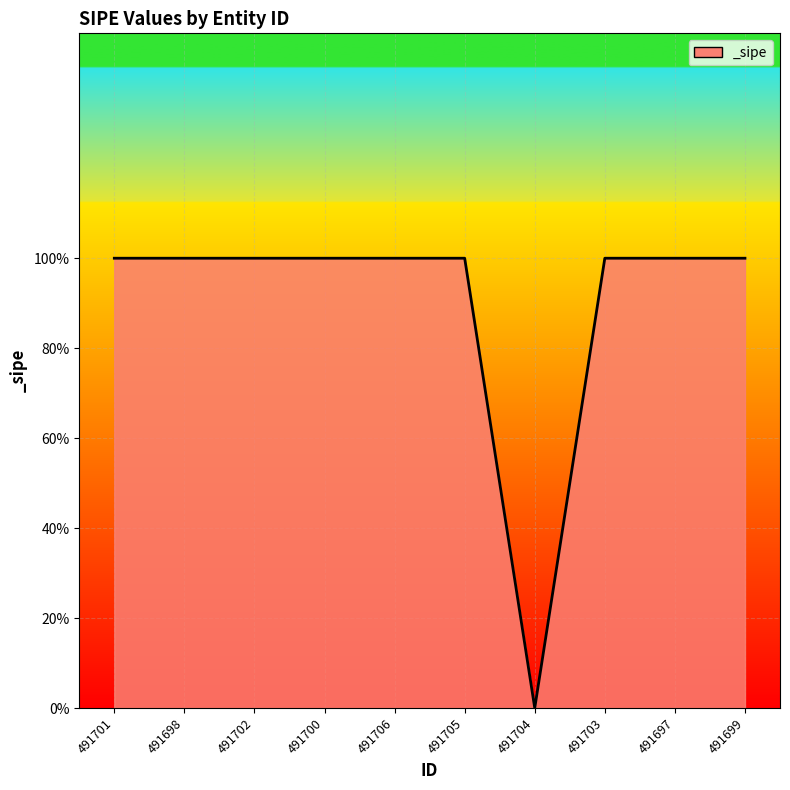

Does the chart have visible grid lines?

Yes